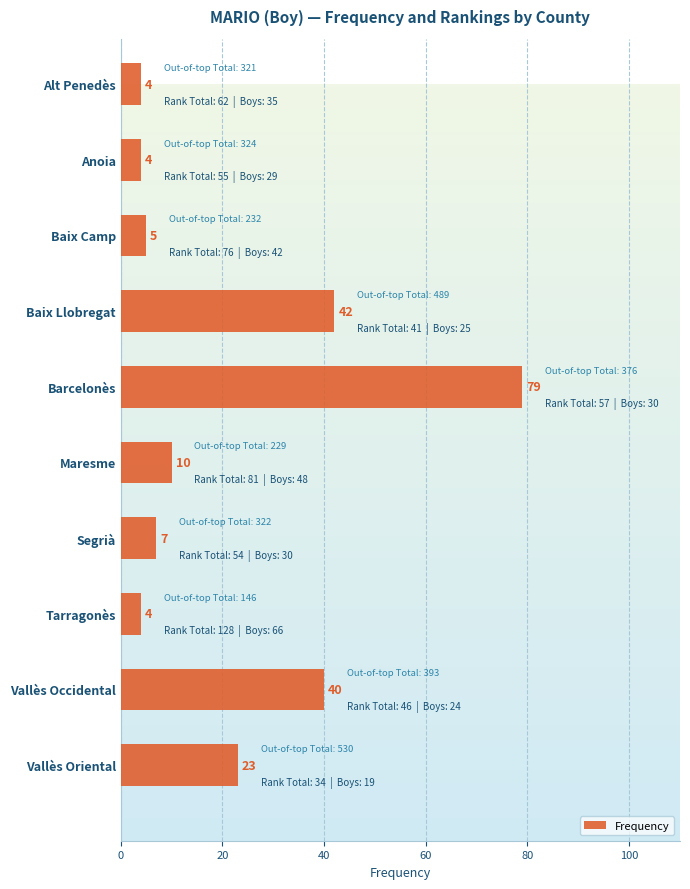

What is the label of the 10th bar from the top?

Vallès Oriental